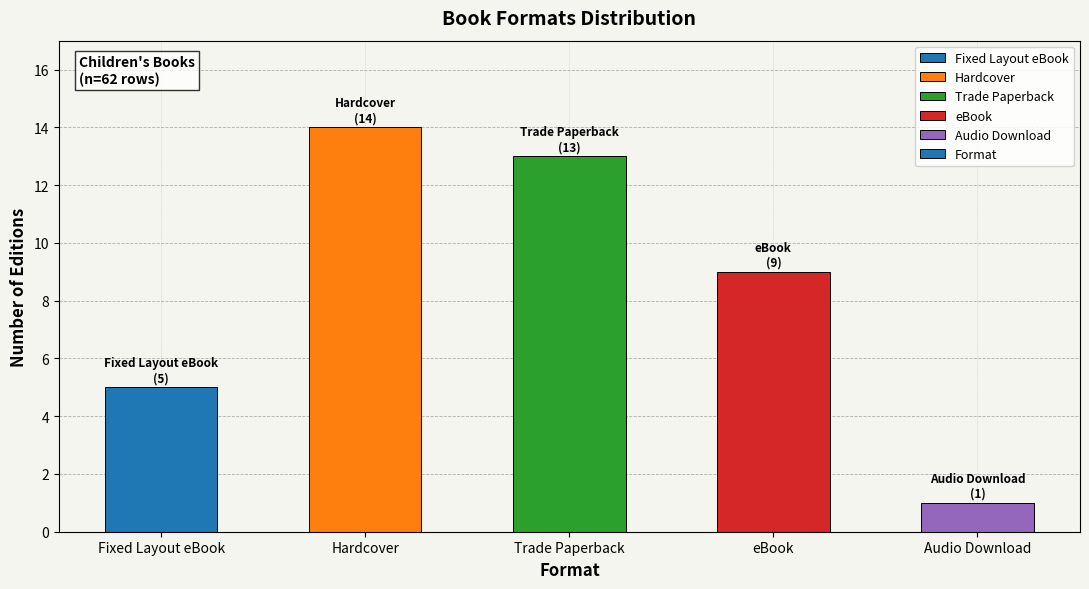

Reading right to left, list all the values displayed in this chart.

1	9	13	14	5